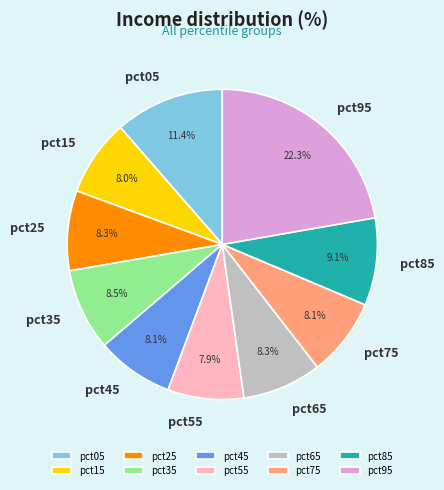

Between pct05 and pct85, which is larger?

pct05